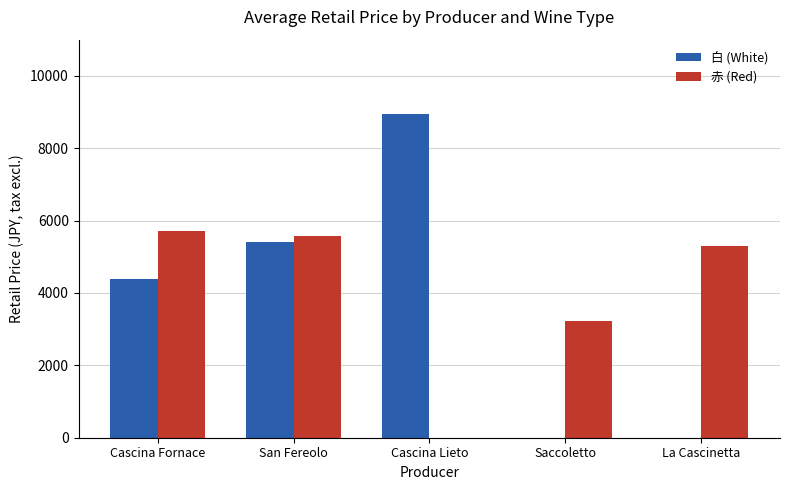

At which category is the sum across all series the highest?

San Fereolo